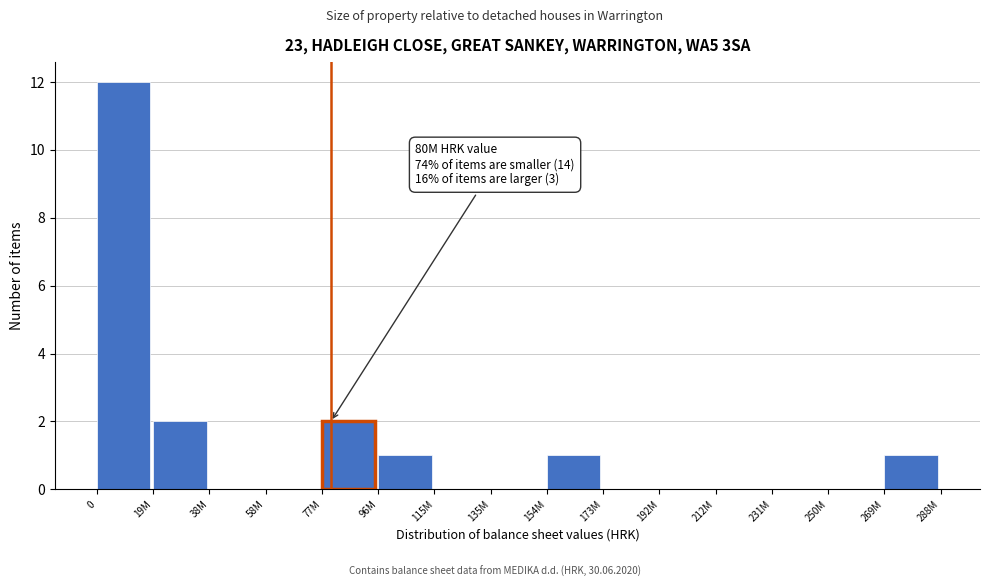

Reading left to right, extract all data points from this chart.

0=12	19M=2	38M=0	58M=0	77M=2	96M=1	115M=0	135M=0	154M=1	173M=0	192M=0	212M=0	231M=0	250M=0	269M=1